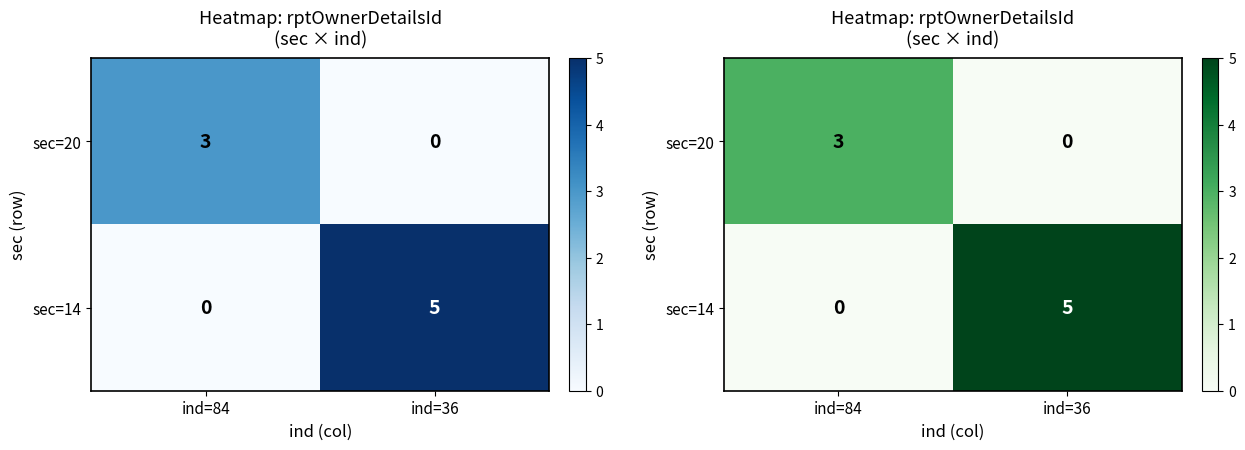

Rank the series at ind=84 from highest to lowest value.

sec=20, sec=14